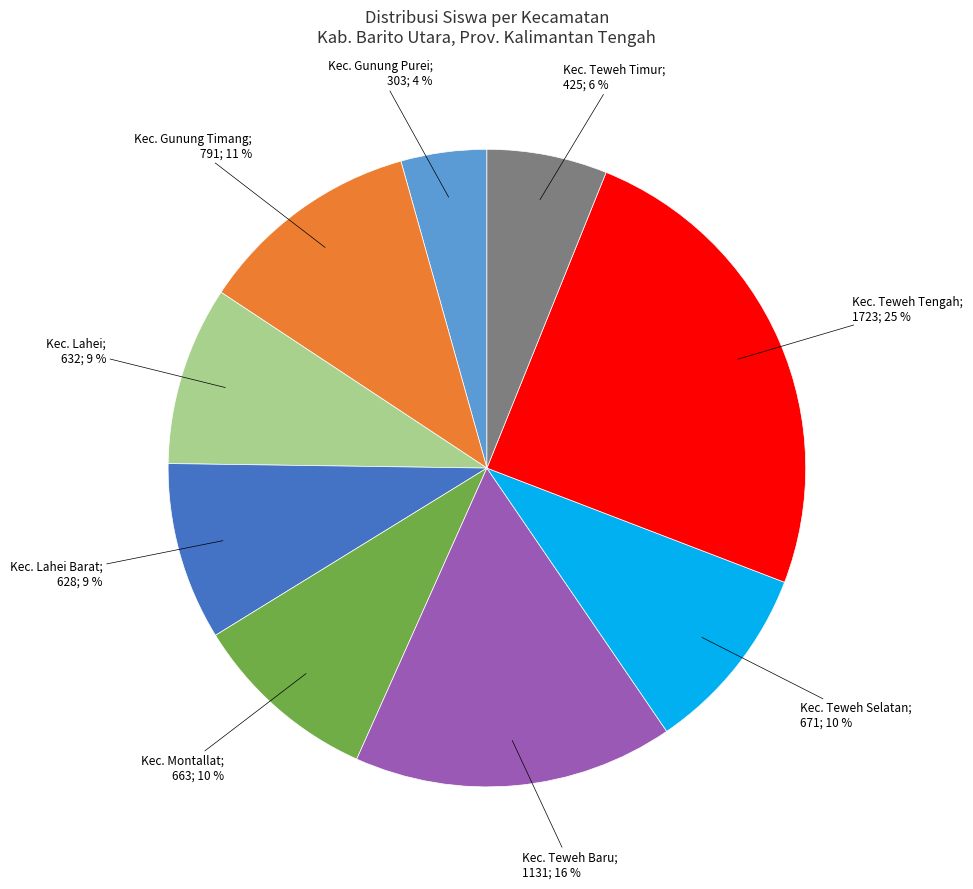

Is there any slice that represents more than half of the pie?

No